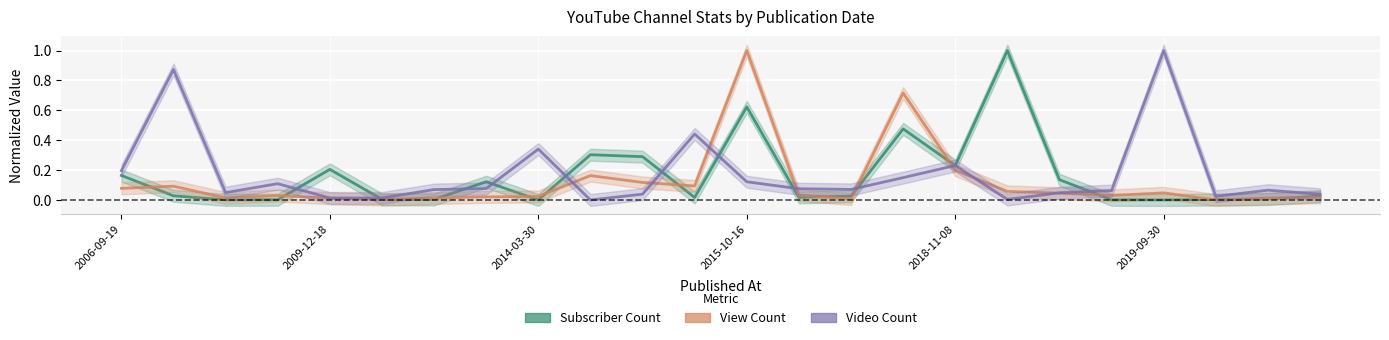

What is the difference between the second highest and second lowest values in the Subscriber Count series?

0.6